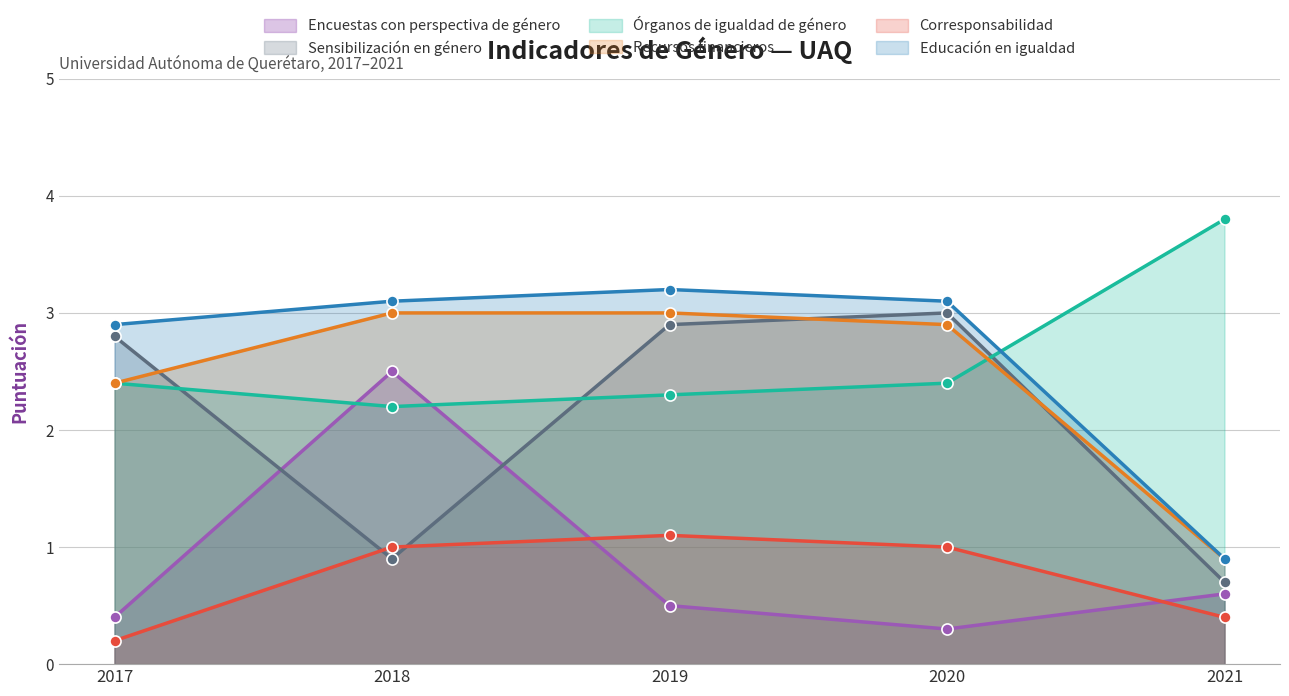

How many series are shown in this chart?

6